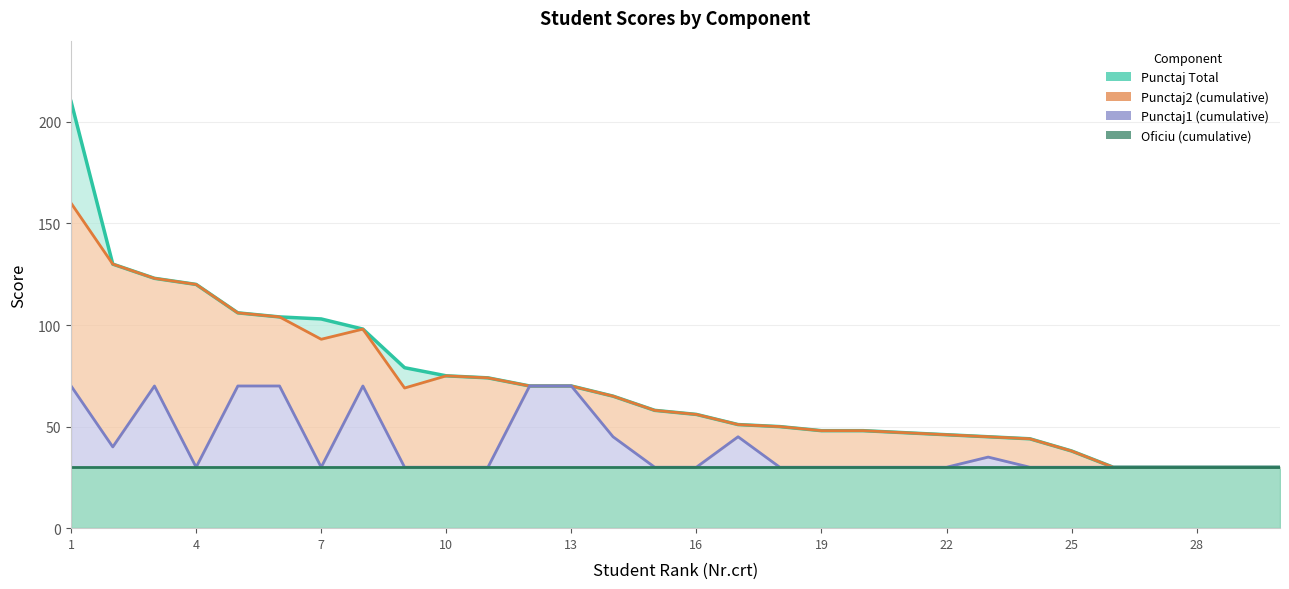

Rank the series by their maximum value, from lowest to highest.

Oficiu (cumulative), Punctaj1 (cumulative), Punctaj2 (cumulative), Punctaj Total